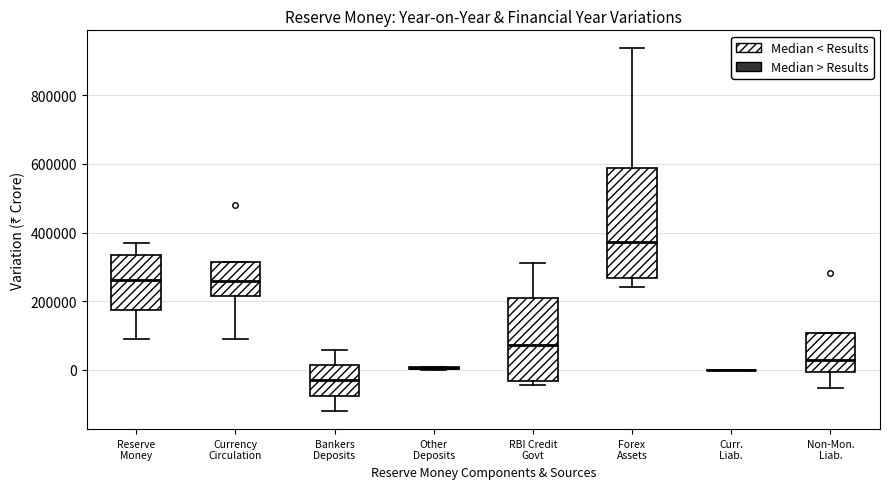

Reading left to right, read every box against the y-axis: the position of its median line, the range the box covers, and the ends of its whiskers. The values are not printed on the chart, so give them approximately, as read against the axis.

Reserve Money: median 260000, box 180000 to 340000, whiskers 100000 to 360000
Currency Circulation: median 260000, box 220000 to 320000, whiskers 80000 to 320000
Bankers Deposits: median -20000, box -80000 to 20000, whiskers -120000 to 60000
Other Deposits: box collapsed to a line at 0, whiskers 0 to 0
RBI Credit Govt: median 80000, box -40000 to 200000, whiskers -40000 (just below the box's lower edge) to 320000
Forex Assets: median 380000, box 260000 to 580000, whiskers 240000 to 940000
Curr. Liab.: box collapsed to a line at 0, whiskers 0 to 0
Non-Mon. Liab.: median 20000, box 0 to 100000, whiskers -60000 to 100000